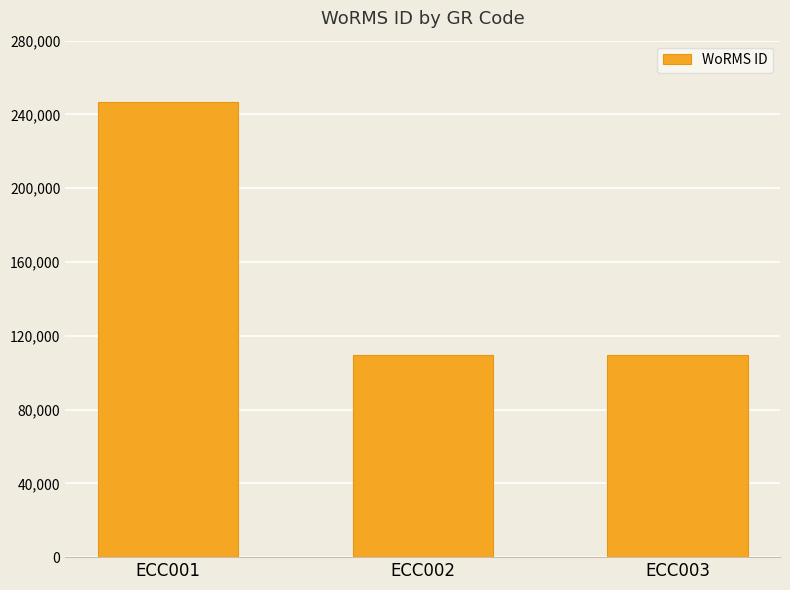

What is the change in value from ECC001 to ECC002?

-137124